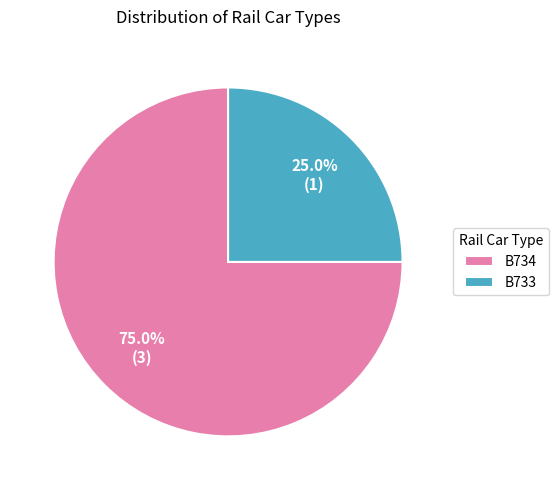

Is it true that B734 is 75% of the pie?

True